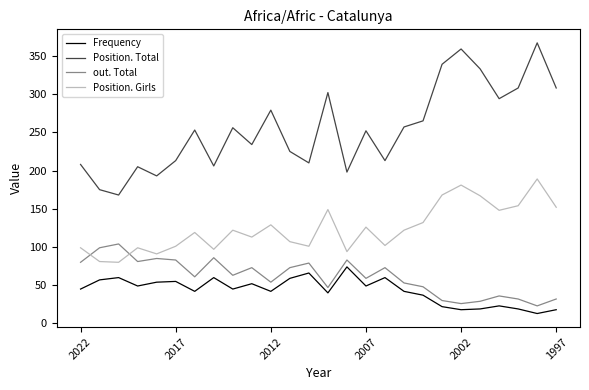

Rank the series by their maximum value, from lowest to highest.

Frequency, out. Total, Position. Girls, Position. Total